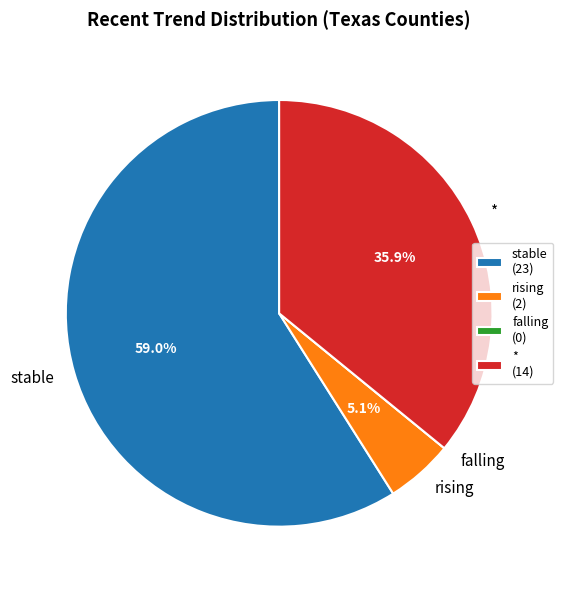

Does stable account for over 50% of the chart?

Yes